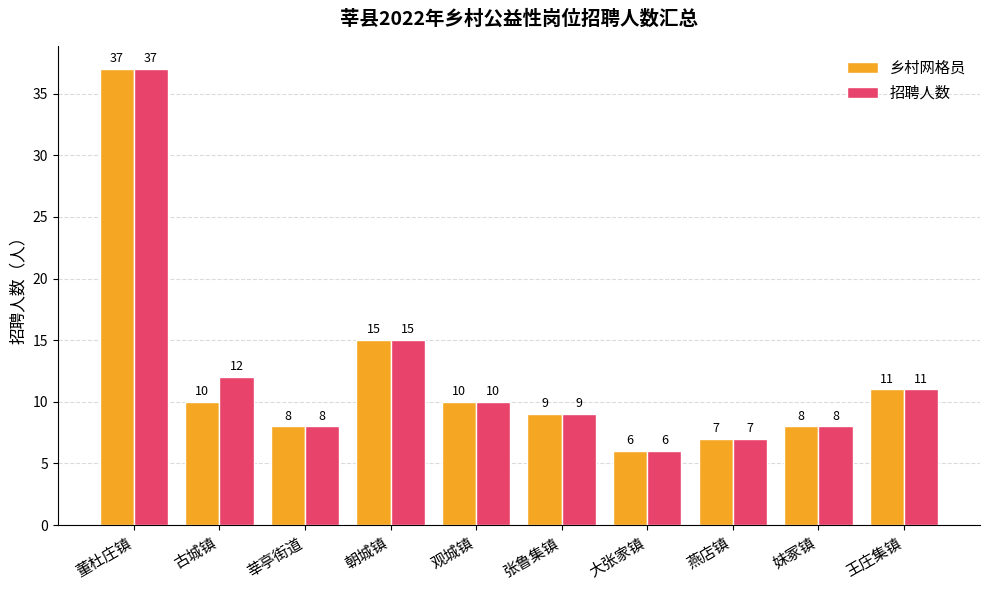

Reading left to right, extract all data points from this chart.

乡村网格员: 董杜庄镇=37	古城镇=10	莘亭街道=8	朝城镇=15	观城镇=10	张鲁集镇=9	大张家镇=6	燕店镇=7	妹冢镇=8	王庄集镇=11
招聘人数: 董杜庄镇=37	古城镇=12	莘亭街道=8	朝城镇=15	观城镇=10	张鲁集镇=9	大张家镇=6	燕店镇=7	妹冢镇=8	王庄集镇=11